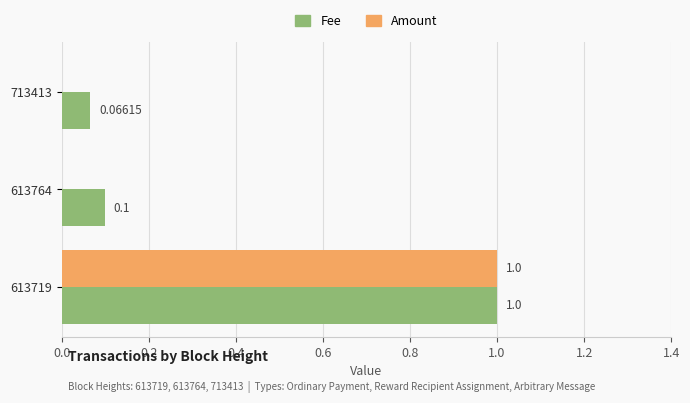

What is the sum of the Amount values at 613719 and 613764?

1.0